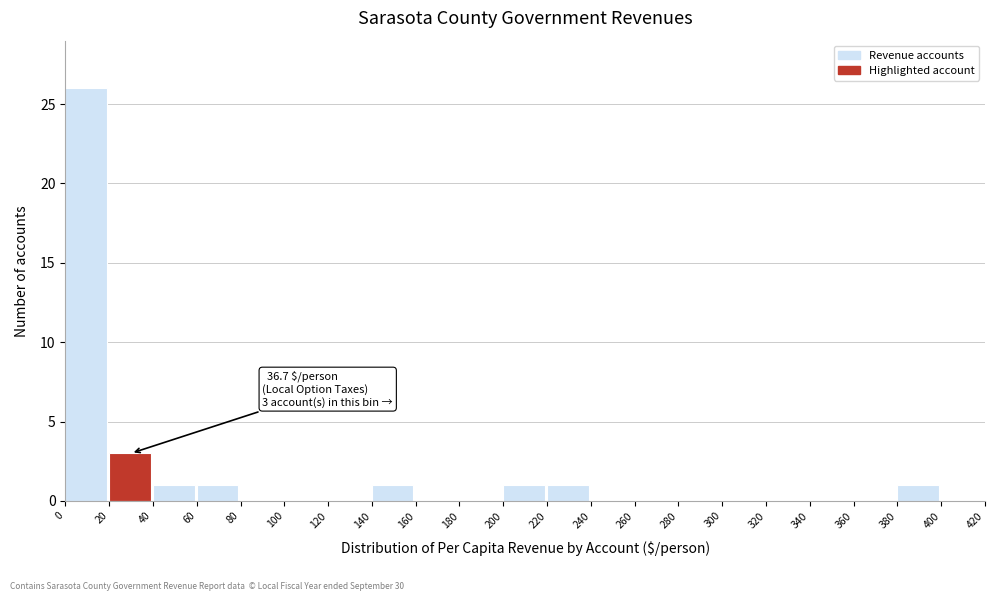

Over which range of the x-axis is the bar tallest?

0 to 20